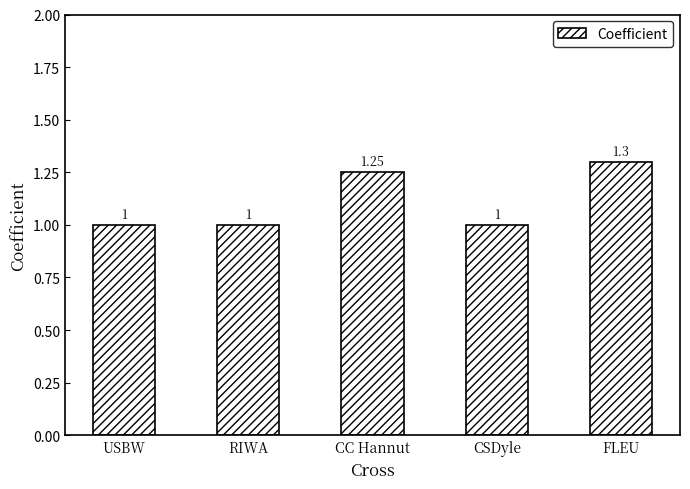

What is the label of the 5th bar from the left?

FLEU